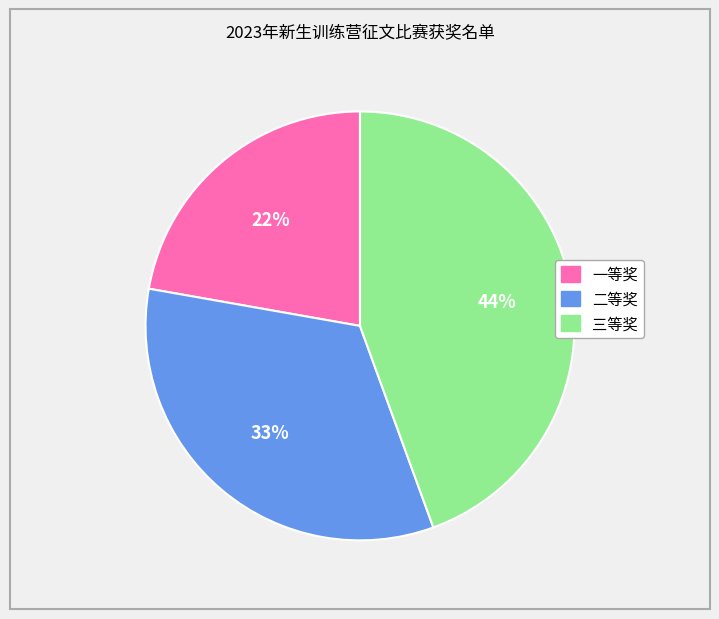

Which category has the biggest portion of the pie?

三等奖